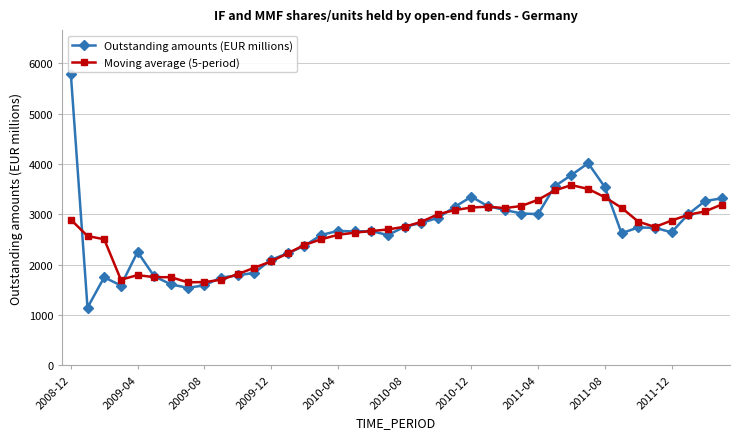

Does the chart display data point markers on the line(s)?

Yes